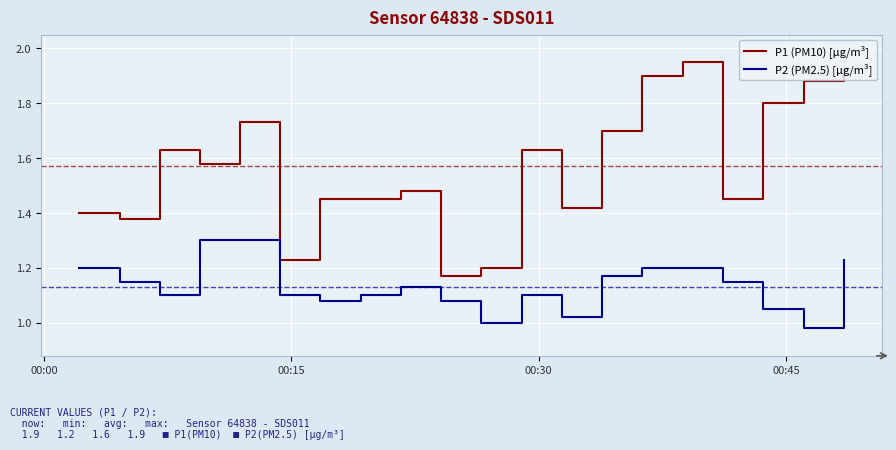

List the series in order of their peak value, lowest first.

P2 (PM2.5) [µg/m³], P1 (PM10) [µg/m³]